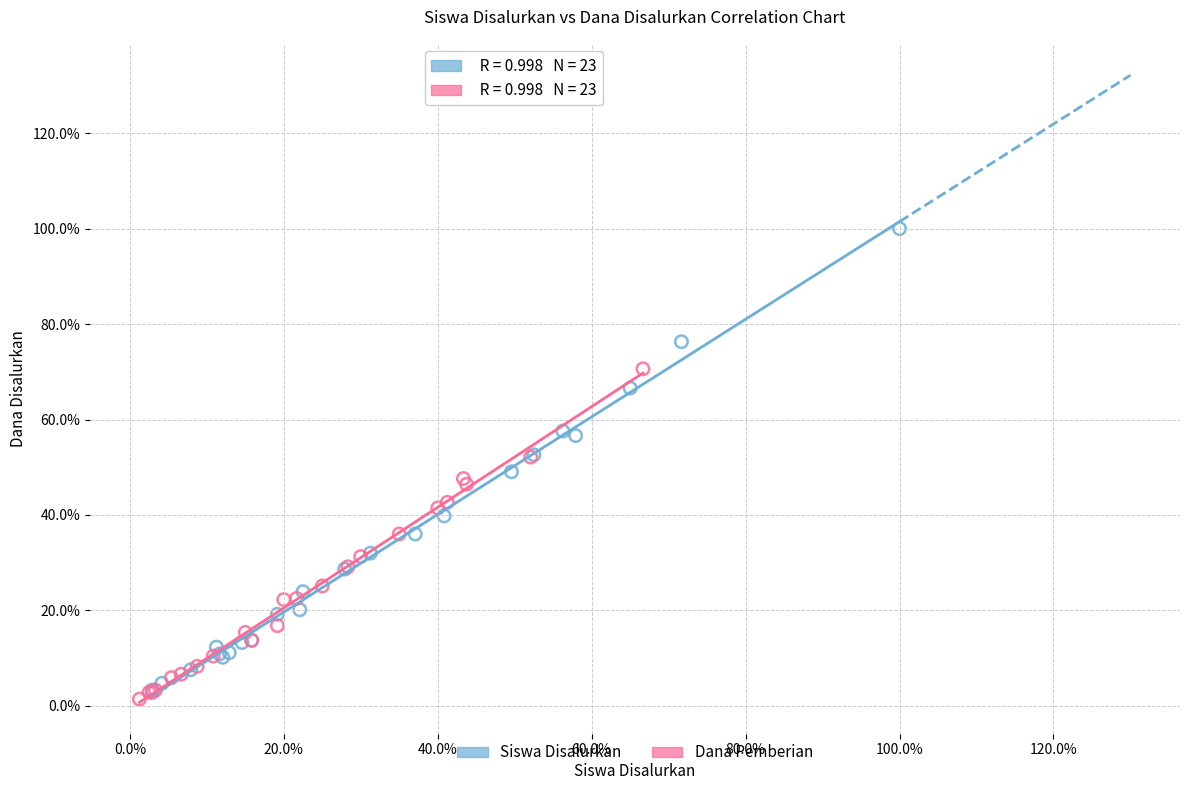

What are all the series names shown in the legend?

Siswa Disalurkan, Dana Pemberian